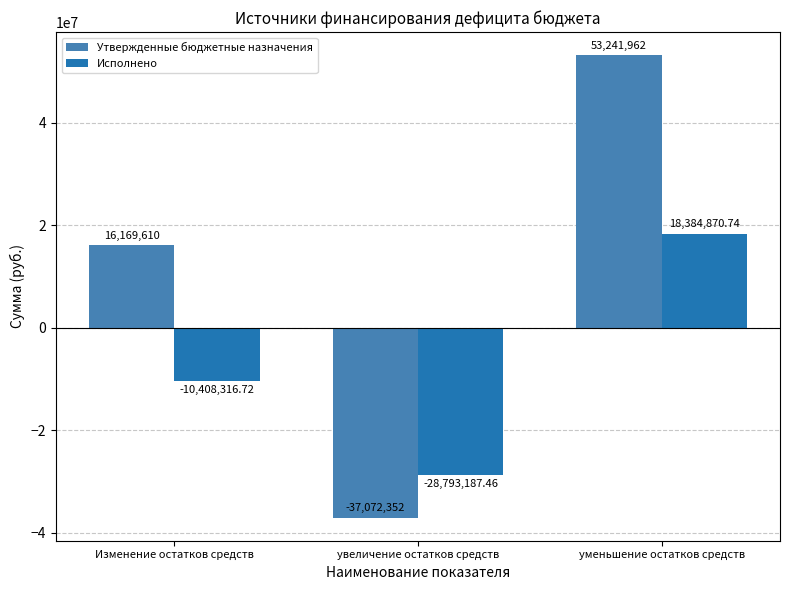

What is the label of the 2nd bar from the left?

увеличение остатков средств